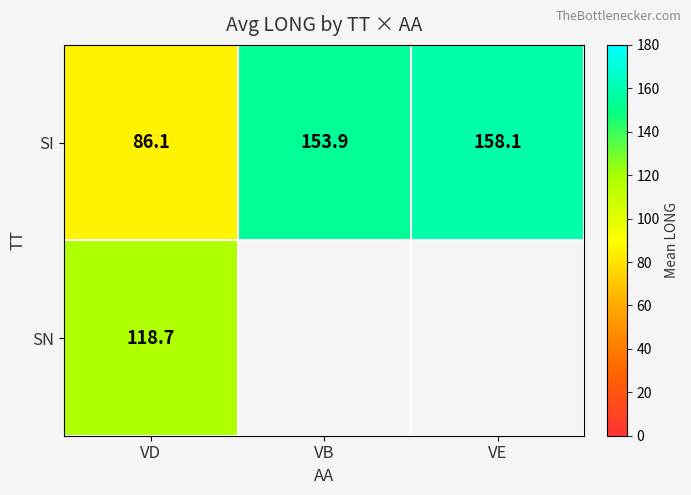

At which label does SI reach its minimum?

VD